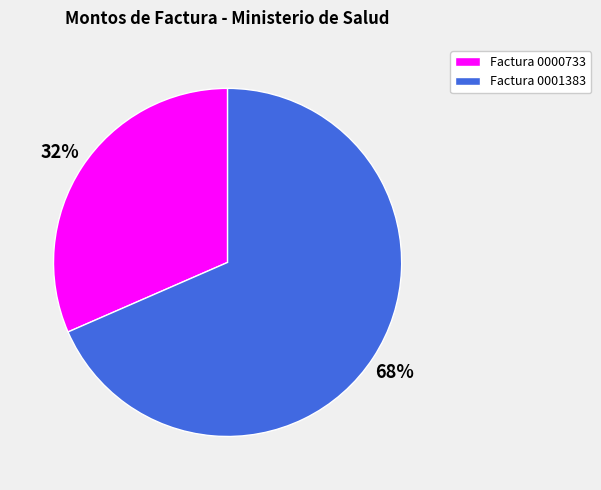

True or false: Factura 0000733 accounts for 32% of the total.

True